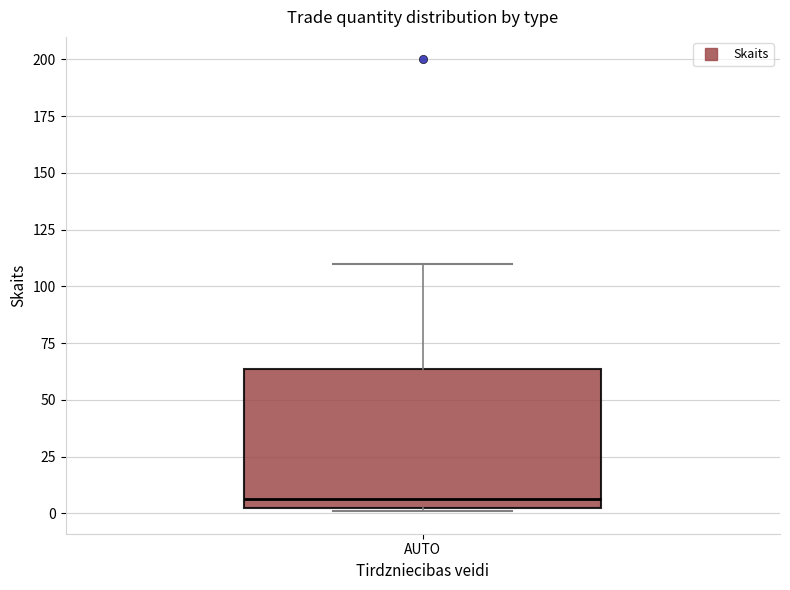

Where does the upper whisker of the box for AUTO end on the y-axis? The values are not printed on the chart, so give them approximately, as read against the axis.

110